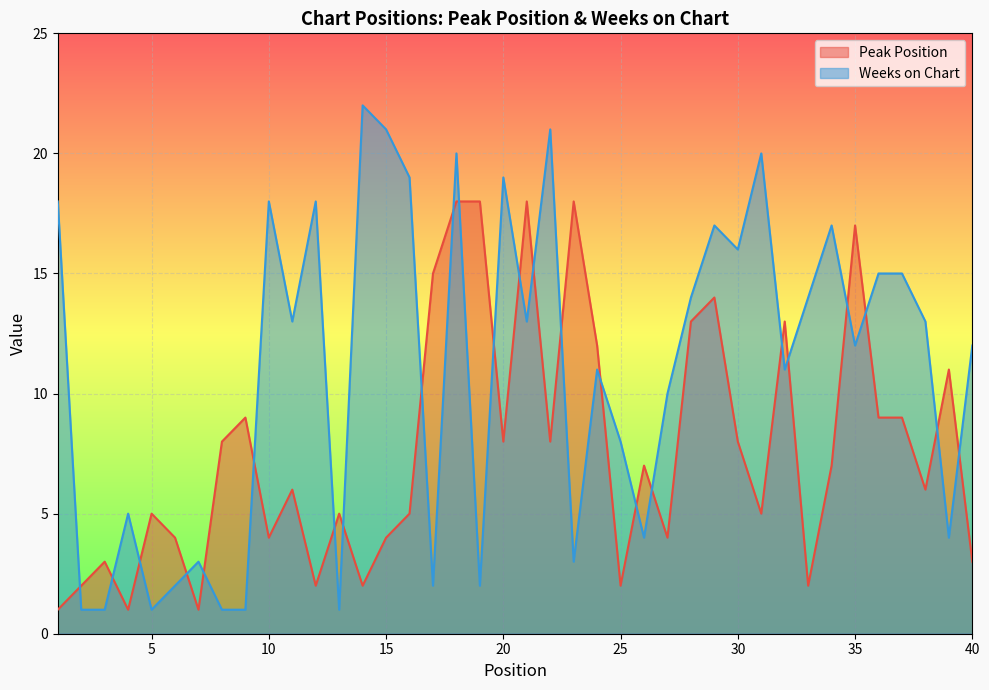

How many data points in Weeks on Chart are above 13?

17